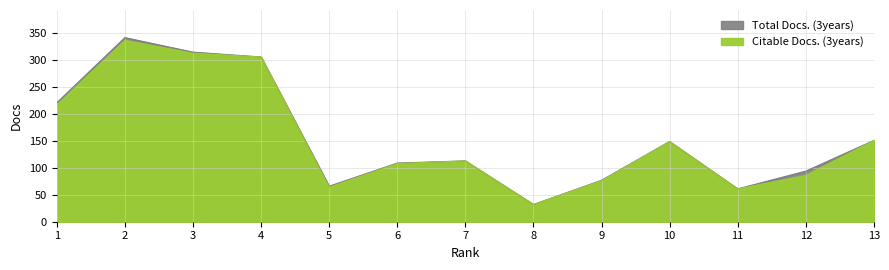

How many data points in Total Docs. (3years) are above 113?

6